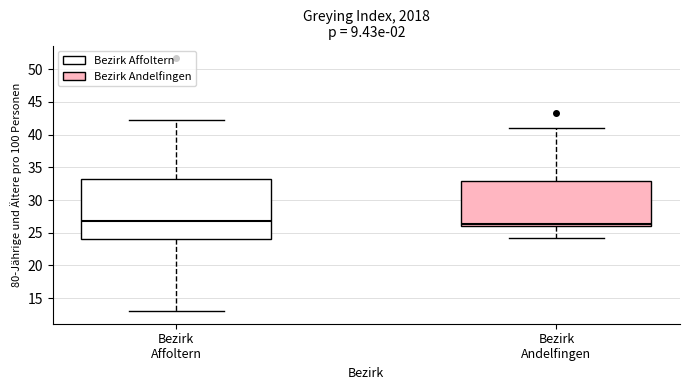

Reading left to right, transcribe this box plot: for each box, give where its median line is, the range the box spans, and where its two whiskers end, as read against the y-axis. The values are not printed on the chart, so give them approximately, as read against the axis.

Bezirk Affoltern: median 27.0, box 24.0 to 33.0, whiskers 13.0 to 42.5
Bezirk Andelfingen: median 26.5, box 26.0 to 33.0, whiskers 24.0 to 41.0